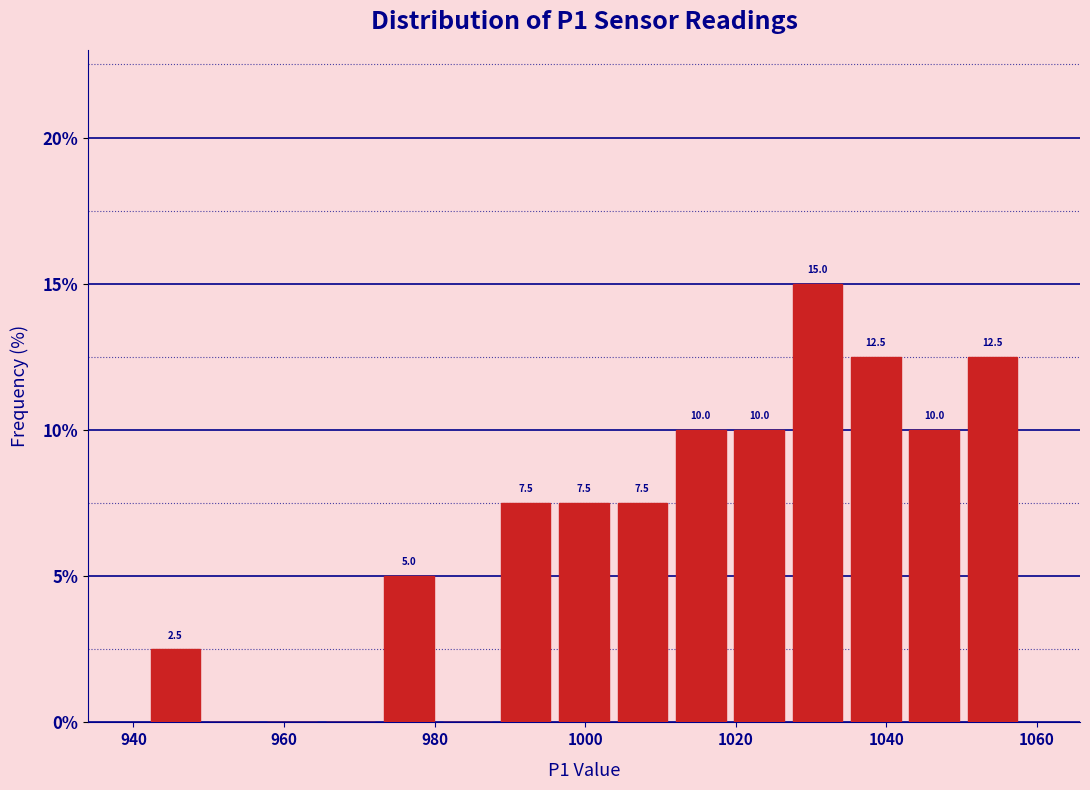

Read against the x-axis, roughly where is the centre of the tallest bar?

1030